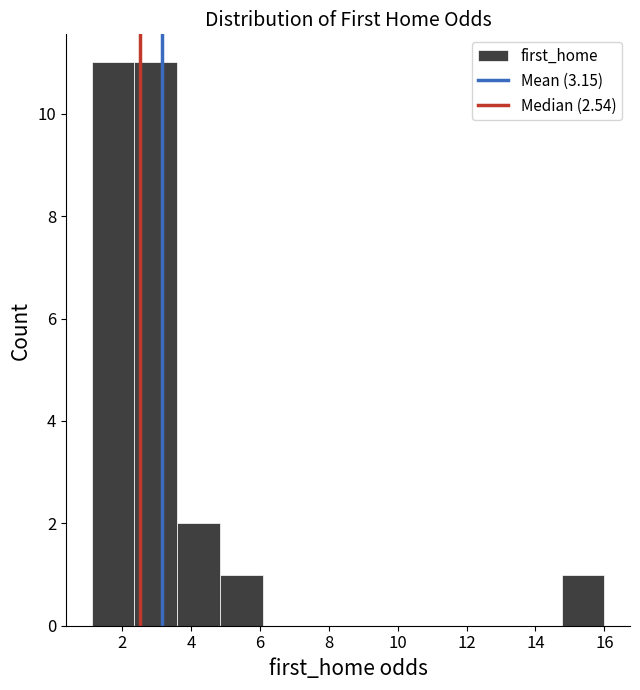

Reading left to right, list every bar in this chart as the range it spans on the x-axis followed by its height. Neither the bar edges nor the heights are printed on the chart, so give them approximately, as read against the axes.

1.12 to 2.36: 11
2.36 to 3.60: 11
3.60 to 4.84: 2
4.84 to 6.08: 1
6.08 to 7.32: 0
7.32 to 8.56: 0
8.56 to 9.80: 0
9.80 to 11.04: 0
11.04 to 12.28: 0
12.28 to 13.52: 0
13.52 to 14.76: 0
14.76 to 16.00: 1